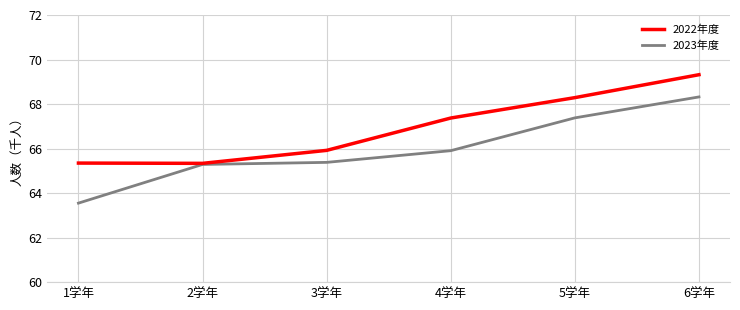

What are all the series names shown in the legend?

2022年度, 2023年度